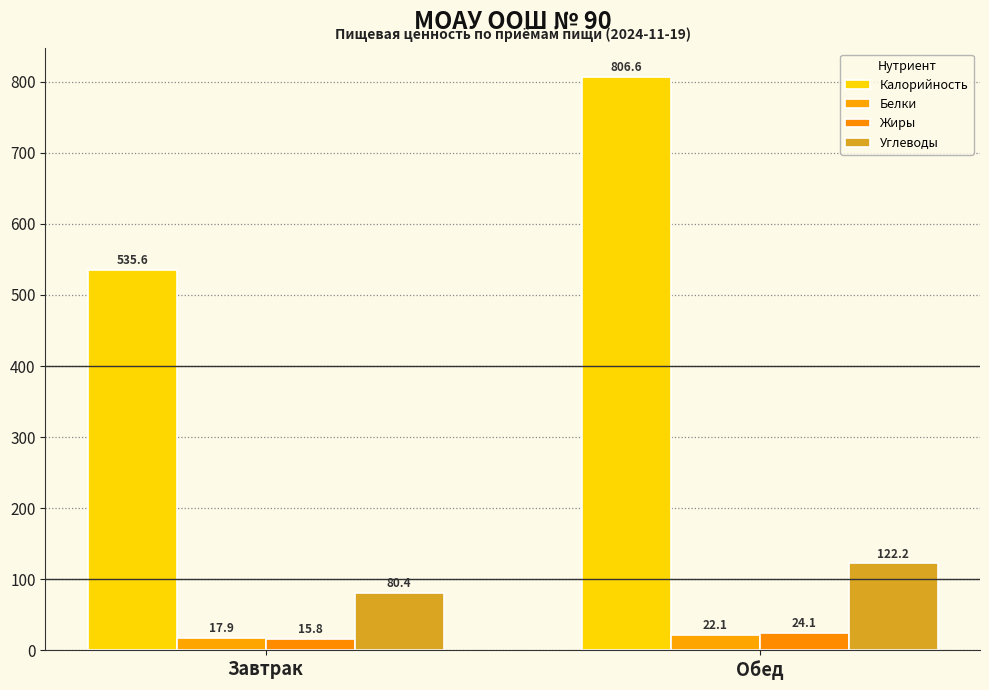

Which category has the lowest value in the Углеводы series?

Завтрак